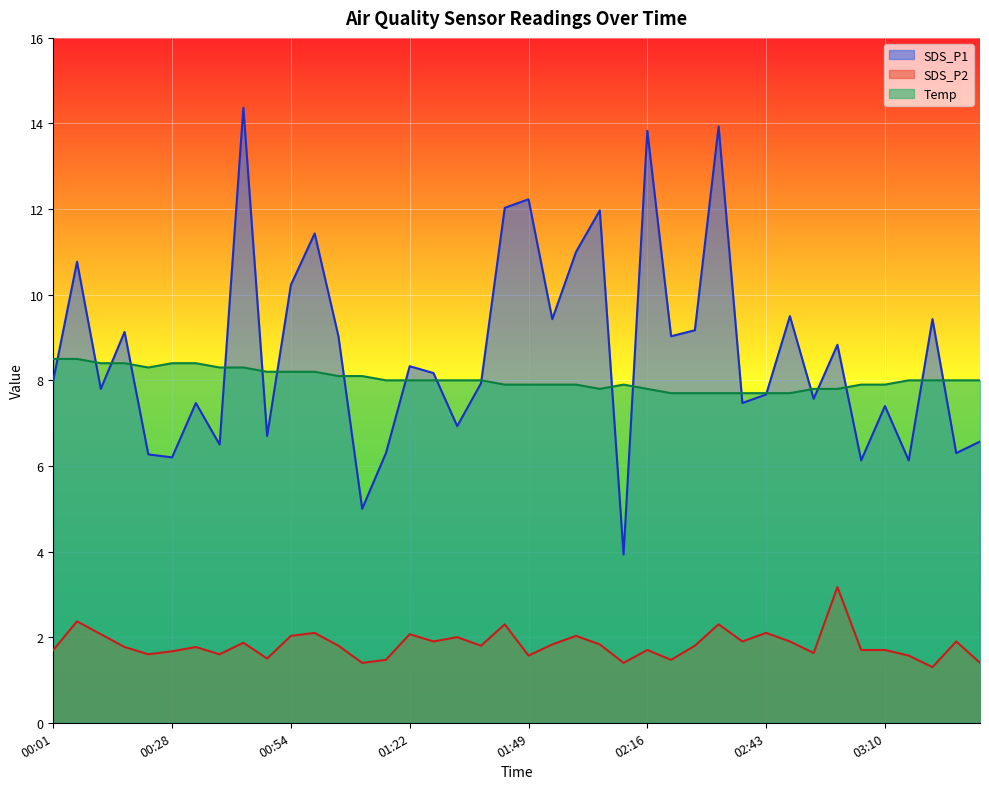

At how many categories does at least one series exceed 2?

40